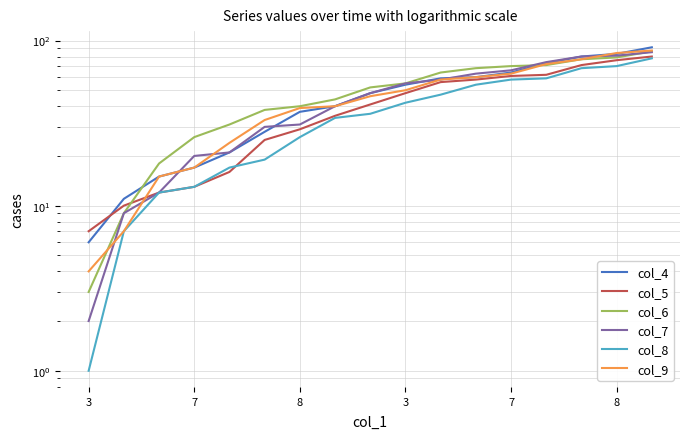

What is the sum of the col_4 values at 13 and 14?

153